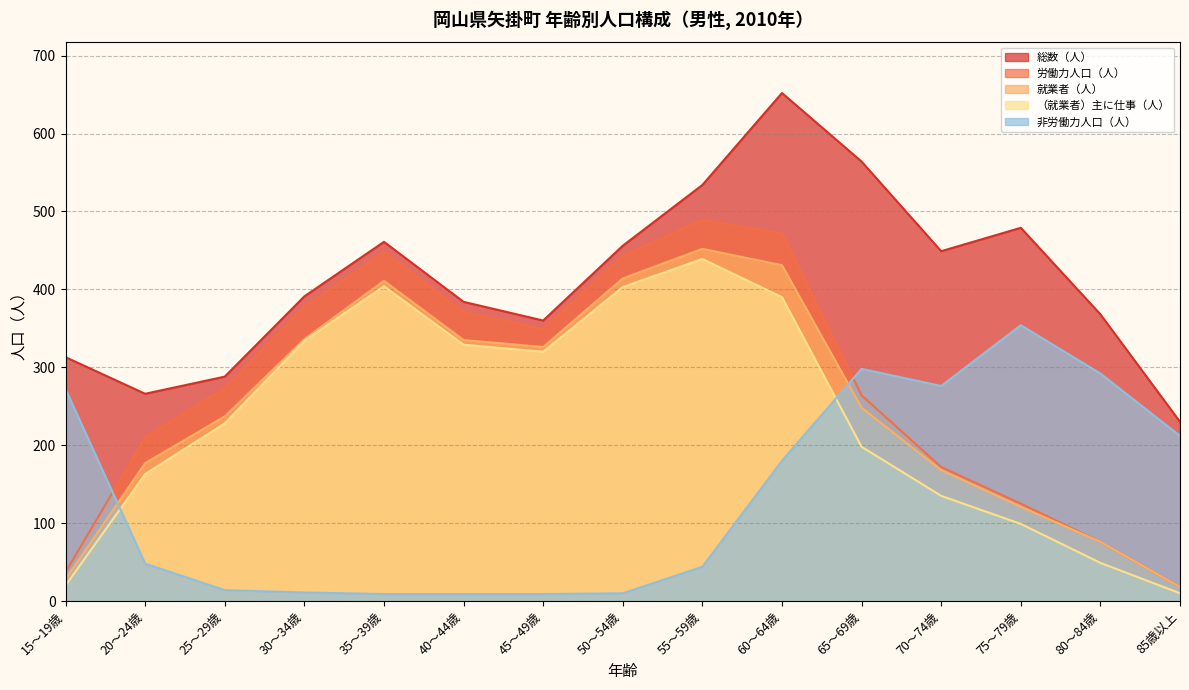

How many lines are shown in the chart?

5